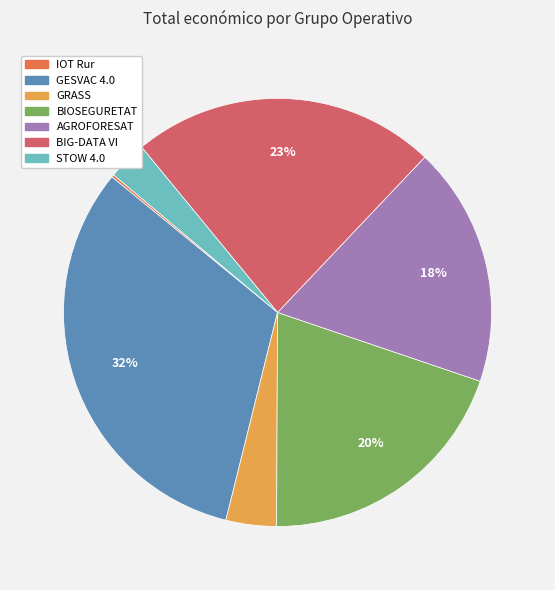

The BIOSEGURETAT slice represents 20% of the pie. True or false?

True